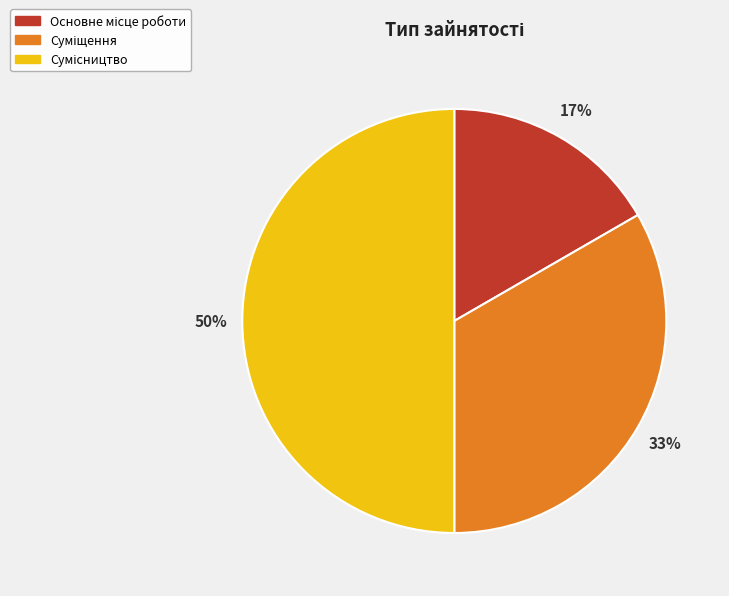

To the nearest percent, what is the average slice percentage?

33%